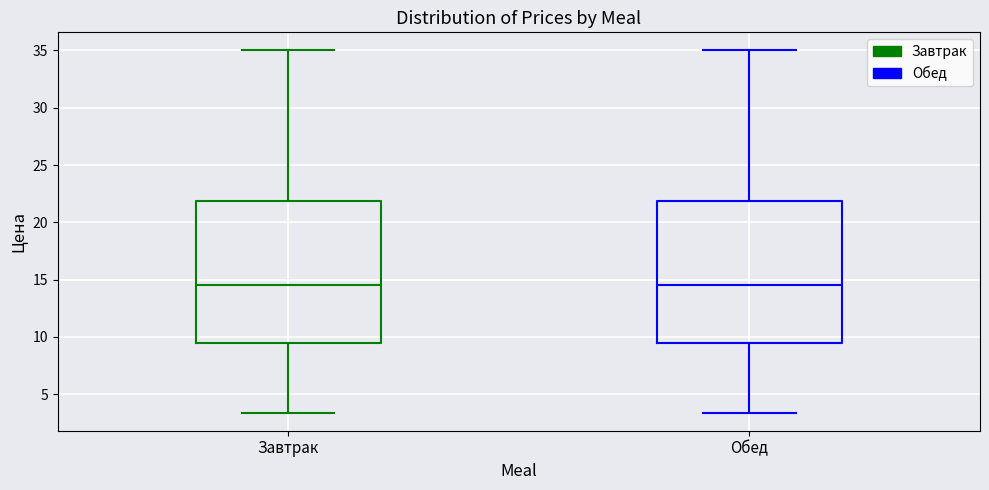

Where is the lower edge of the box for Завтрак on the y-axis? The values are not printed on the chart, so give them approximately, as read against the axis.

9.5